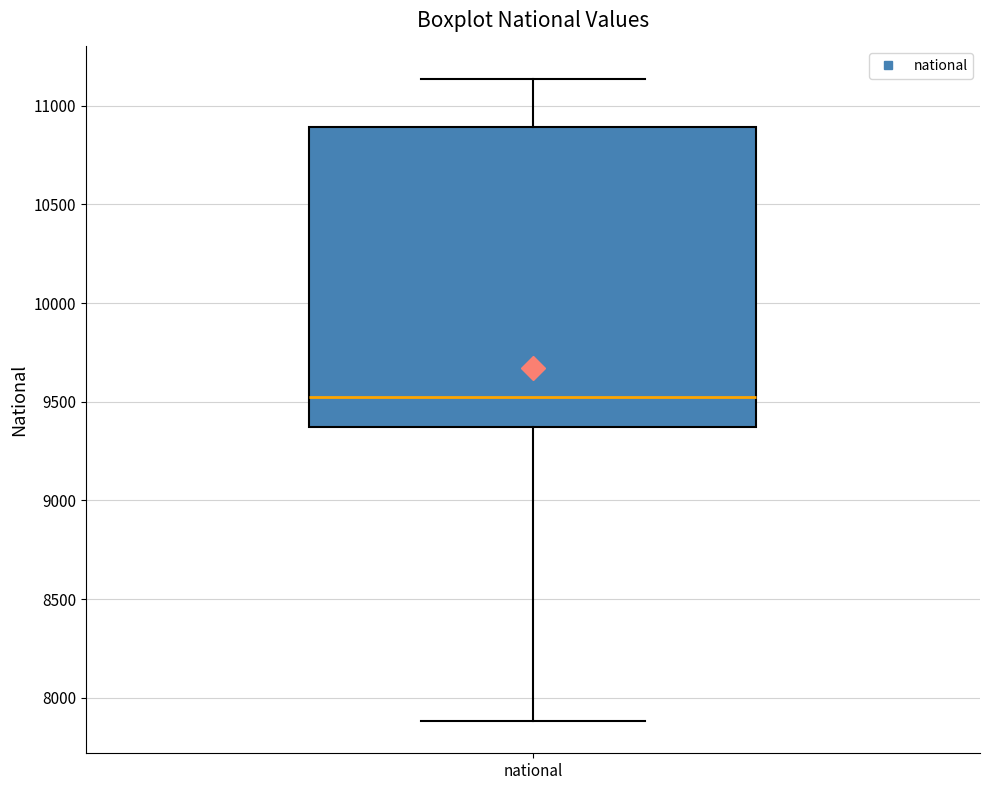

Transcribe this box plot: give where the median line is, the range the box spans, and where the two whiskers end, as read against the y-axis. The values are not printed on the chart, so give them approximately, as read against the axis.

median 9550, box 9350 to 10900, whiskers 7900 to 11150